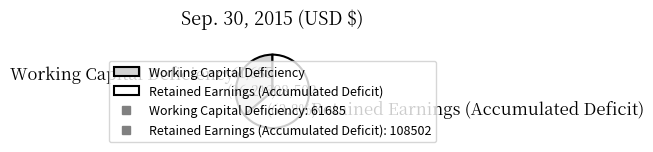

To the nearest percent, what portion does Retained Earnings (Accumulated Deficit) represent?

64%